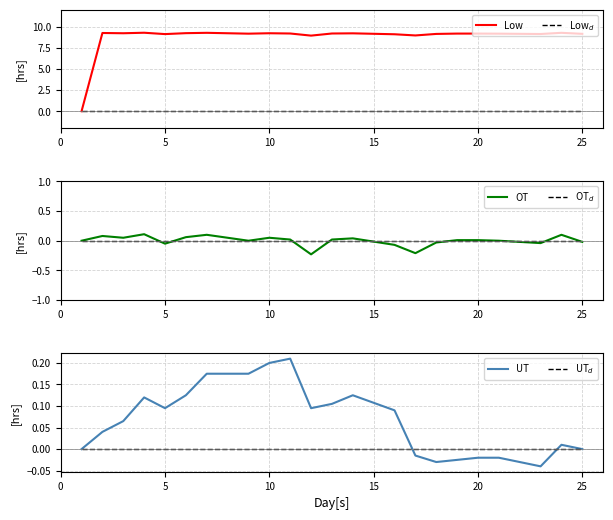

The value of Low at 20 is 9.2. True or false?

True